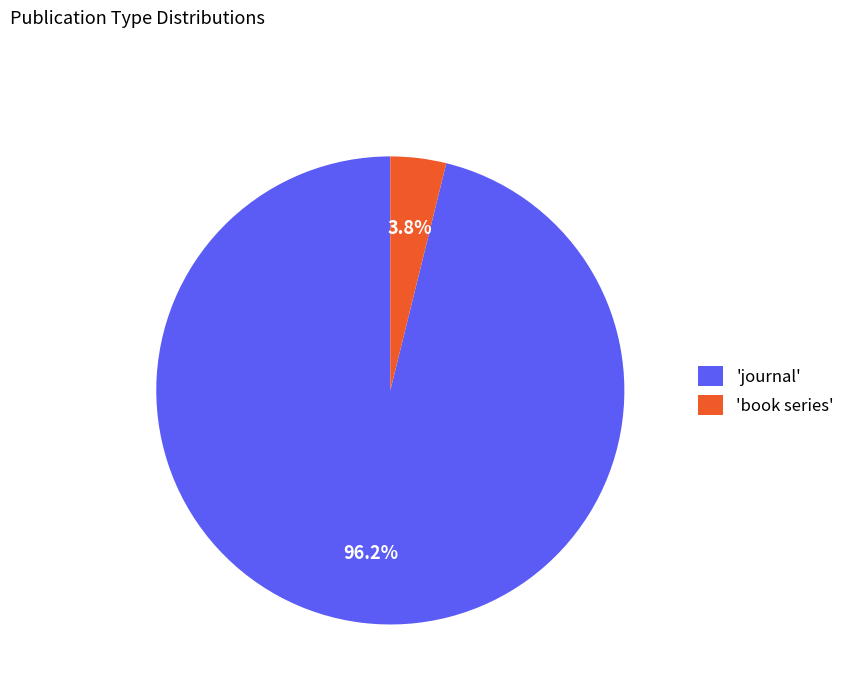

How many slices are in this pie chart?

2